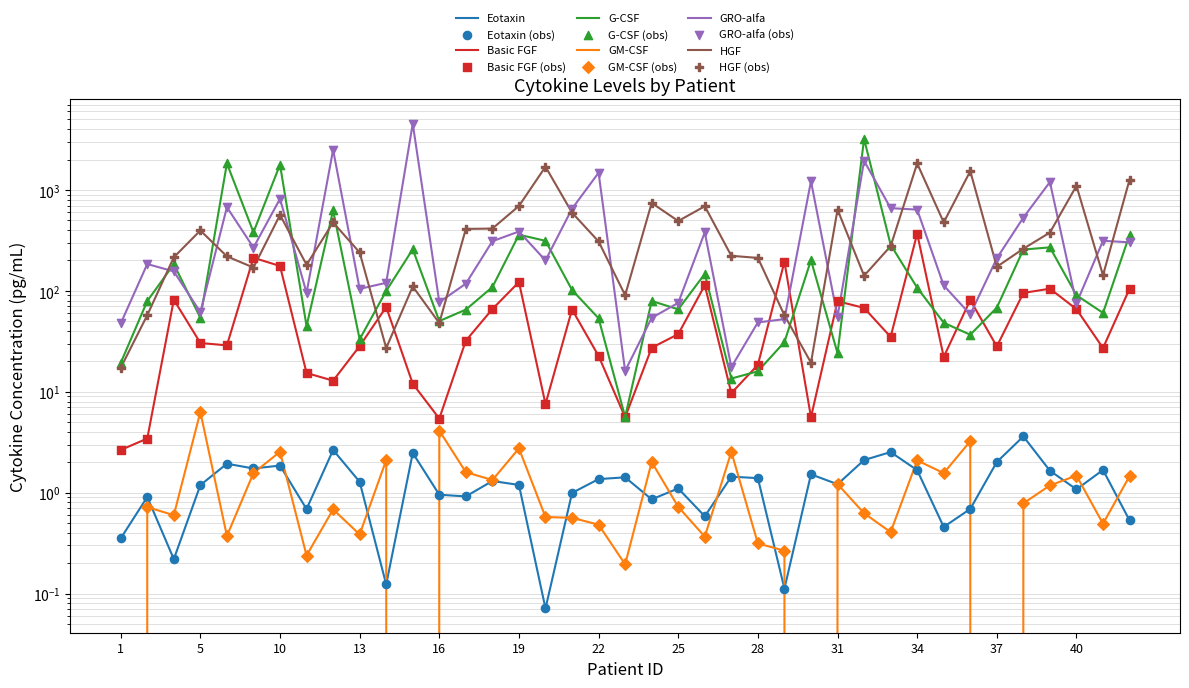

What are all the series names shown in the legend?

Eotaxin, Basic FGF, G-CSF, GM-CSF, GRO-alfa, HGF